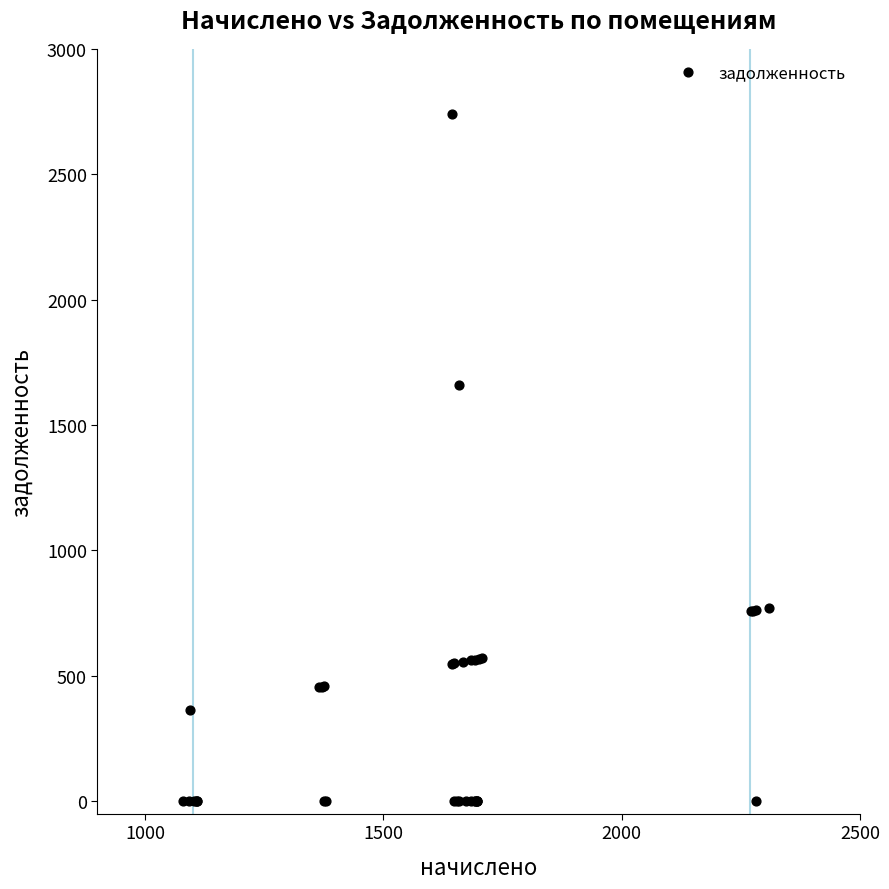

What Y value in the scatter plot is closest to 1370?

1659.2